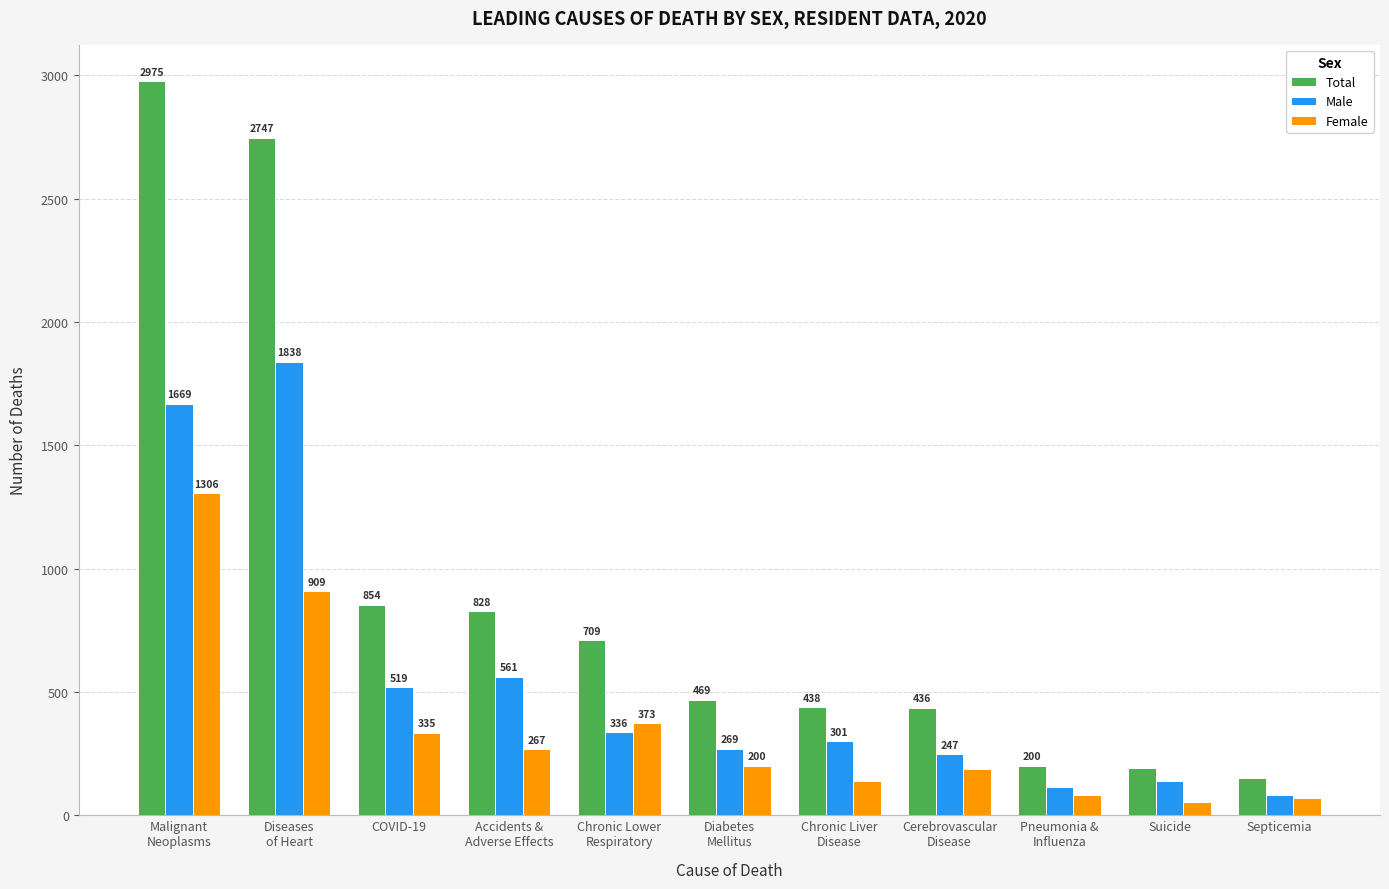

Is it true that Female equals 84 at Pneumonia &
Influenza?

True